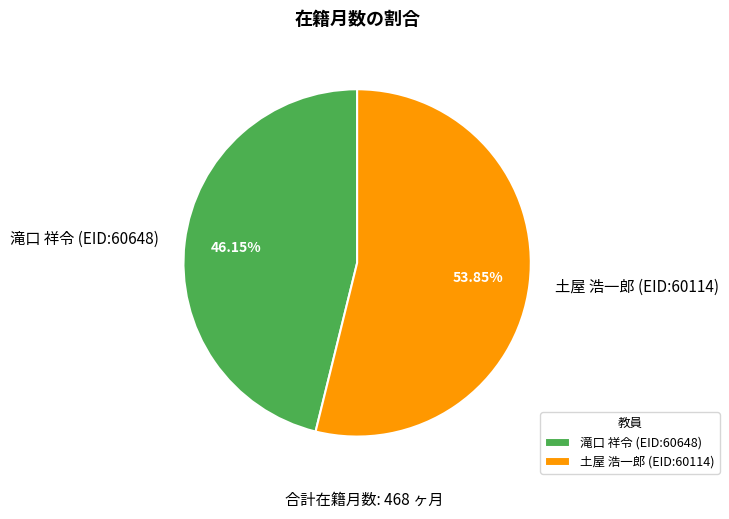

How many slices are in this pie chart?

2